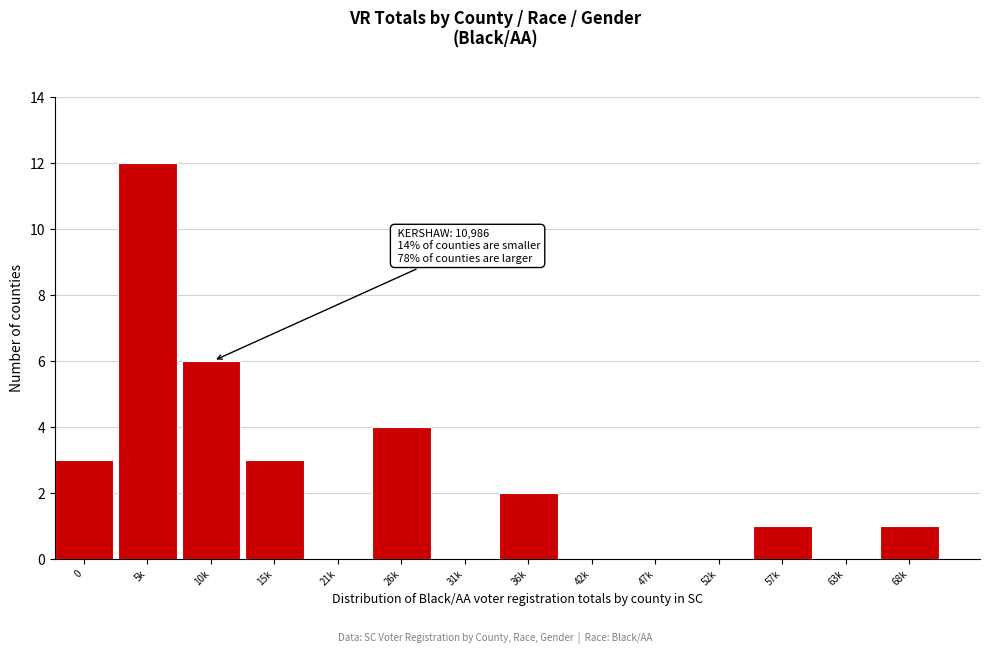

Reading left to right, list all the values displayed in this chart.

0=3	5k=12	10k=6	15k=3	21k=0	26k=4	31k=0	36k=2	42k=0	47k=0	52k=0	57k=1	63k=0	68k=1